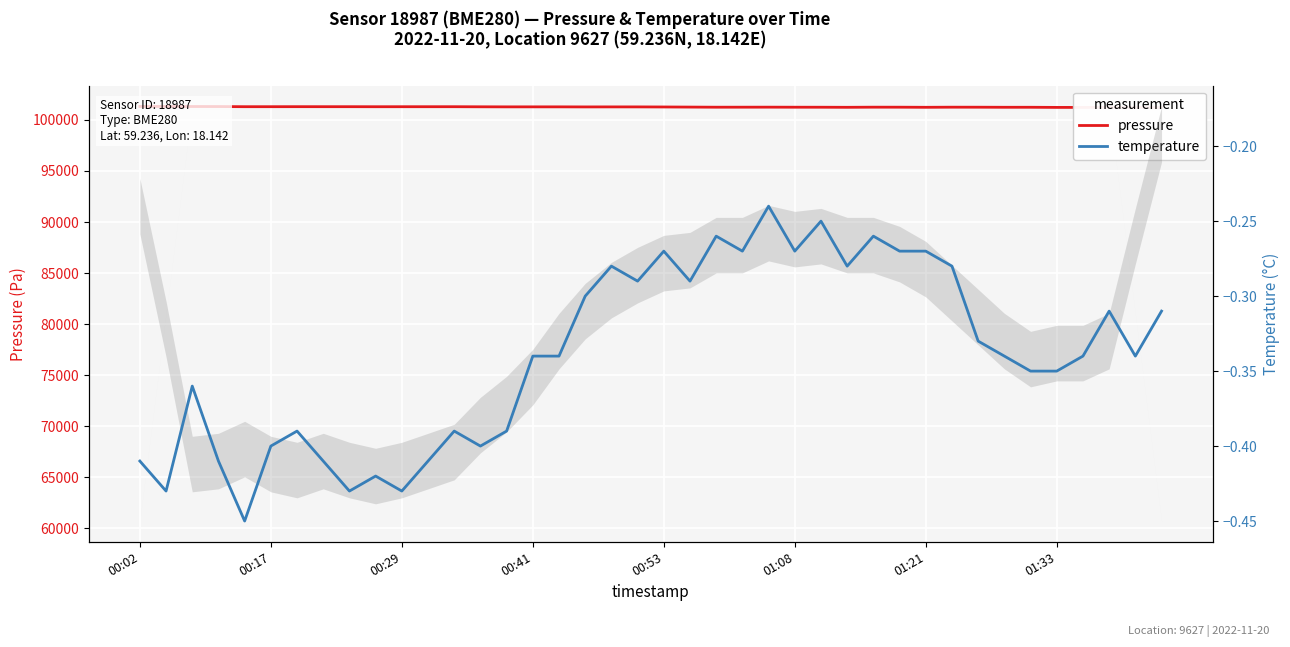

At how many categories does at least one series exceed 6876?

40